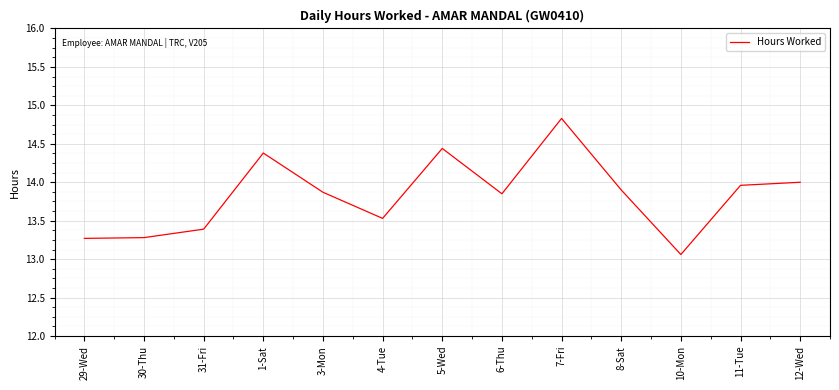

True or false: the data shows 13.1 at 10-Mon.

True